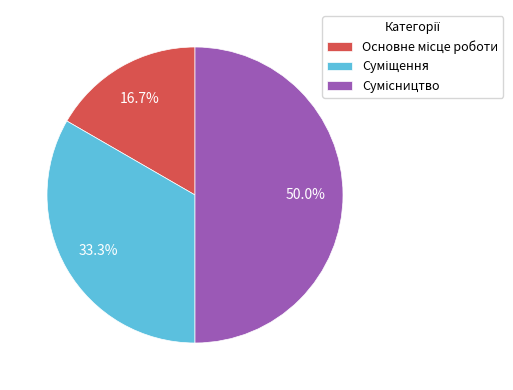

What portion of the pie excludes Основне місце роботи?

83.3%